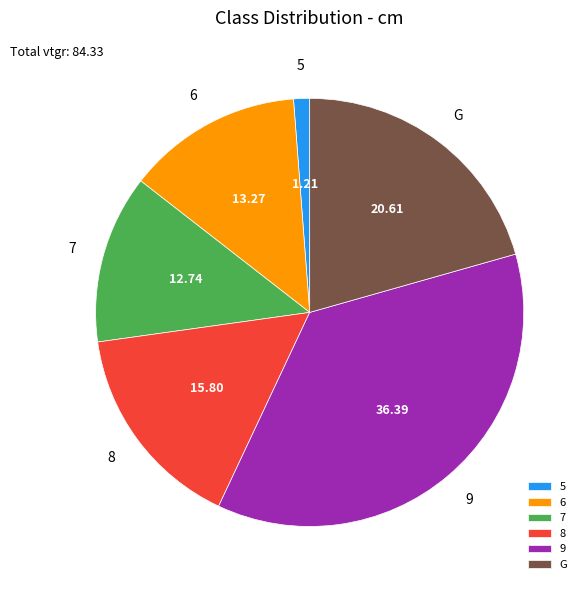

The 8 slice represents 16% of the pie. True or false?

True